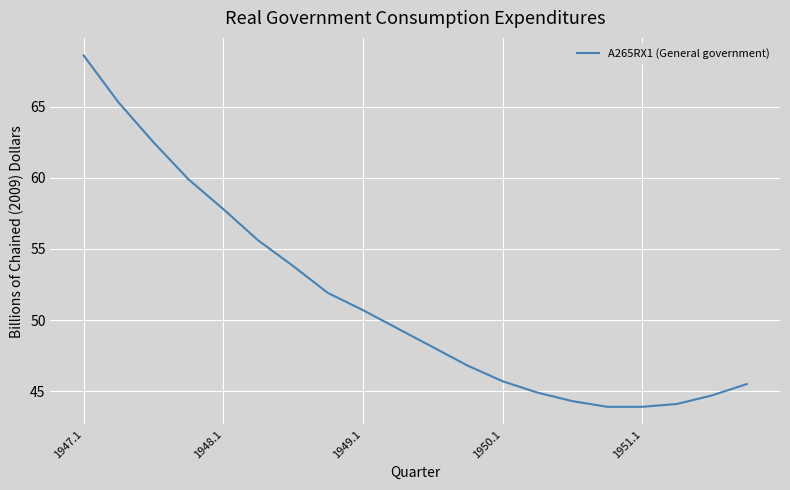

Reading left to right, what are all the values shown in this chart?

68.6	65.3	62.5	59.9	57.8	55.6	53.8	51.9	50.7	49.4	48.1	46.8	45.7	44.9	44.3	43.9	43.9	44.1	44.7	45.5